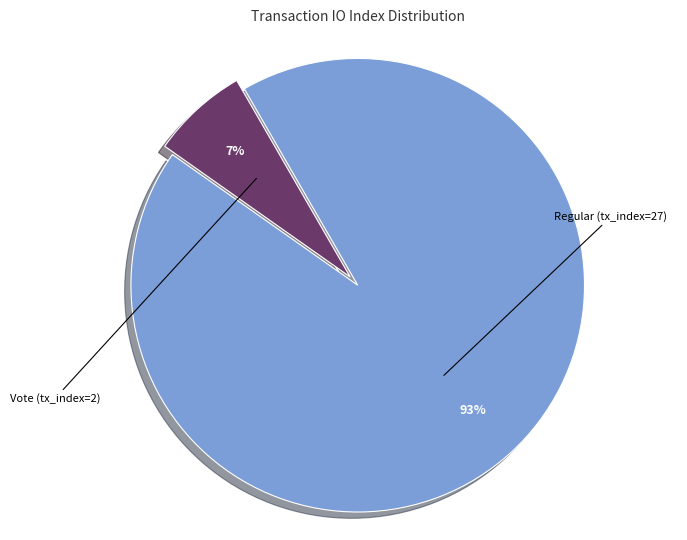

Does any single category account for the majority?

Yes